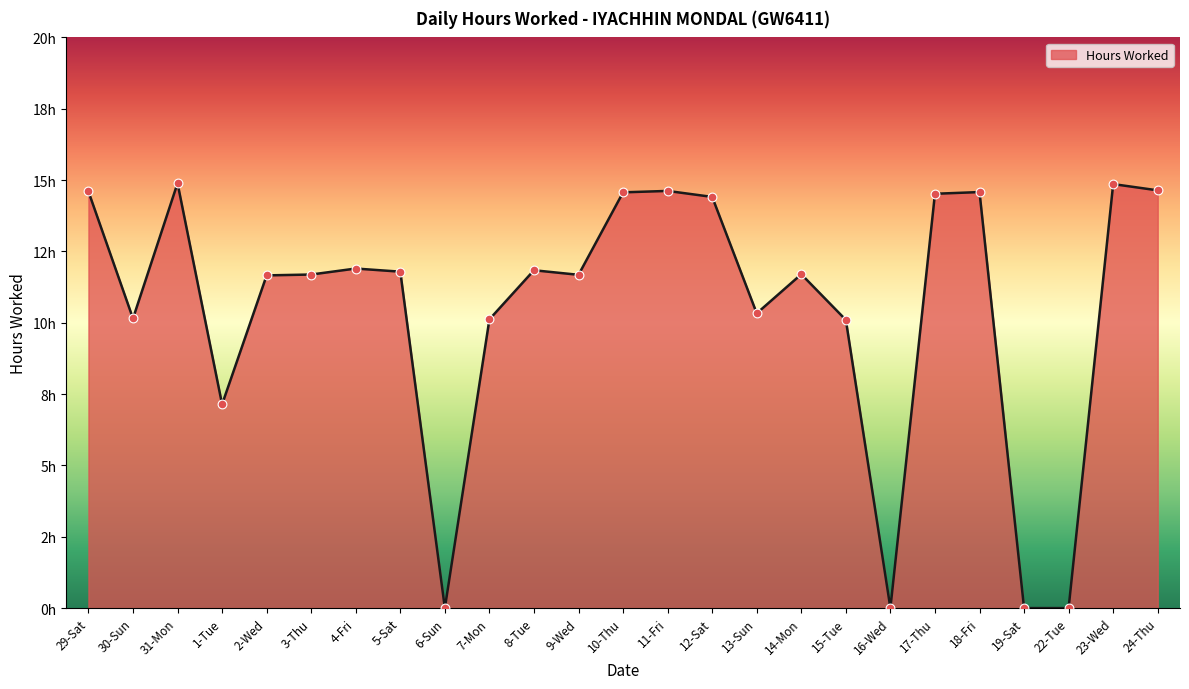

Is this an area chart (filled region under the line)?

Yes